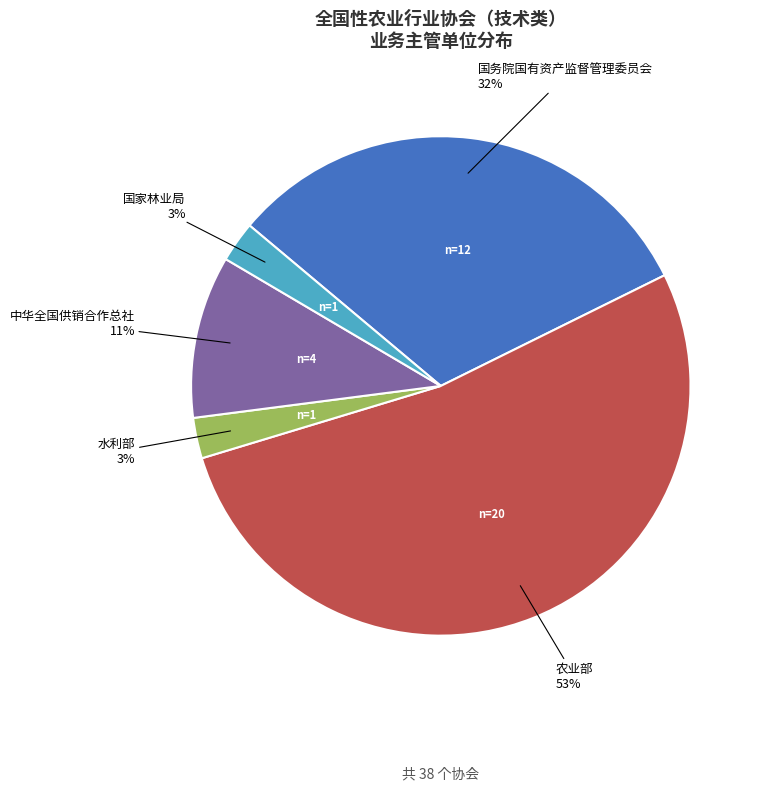

To the nearest percent, what is the average slice percentage?

20%